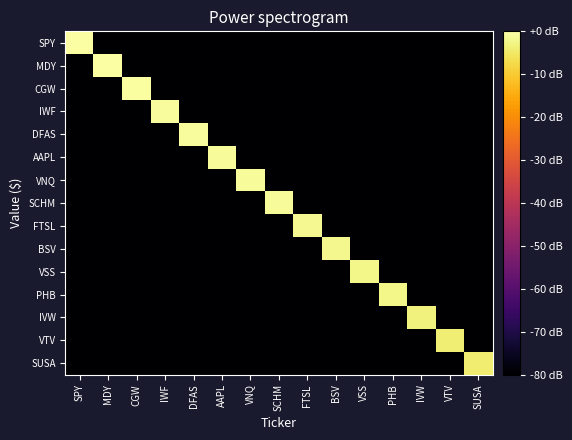

What is the spread (max minus min) of values at DFAS?

79.1